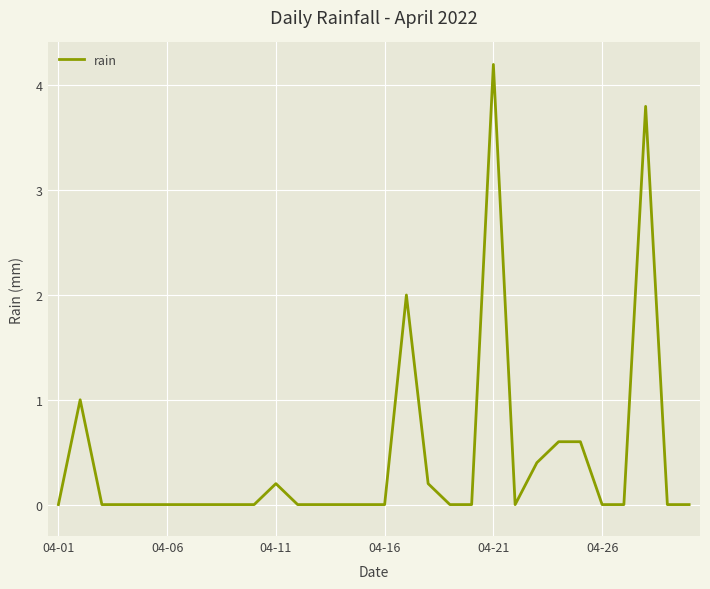

What is the maximum value shown in the chart?

4.2